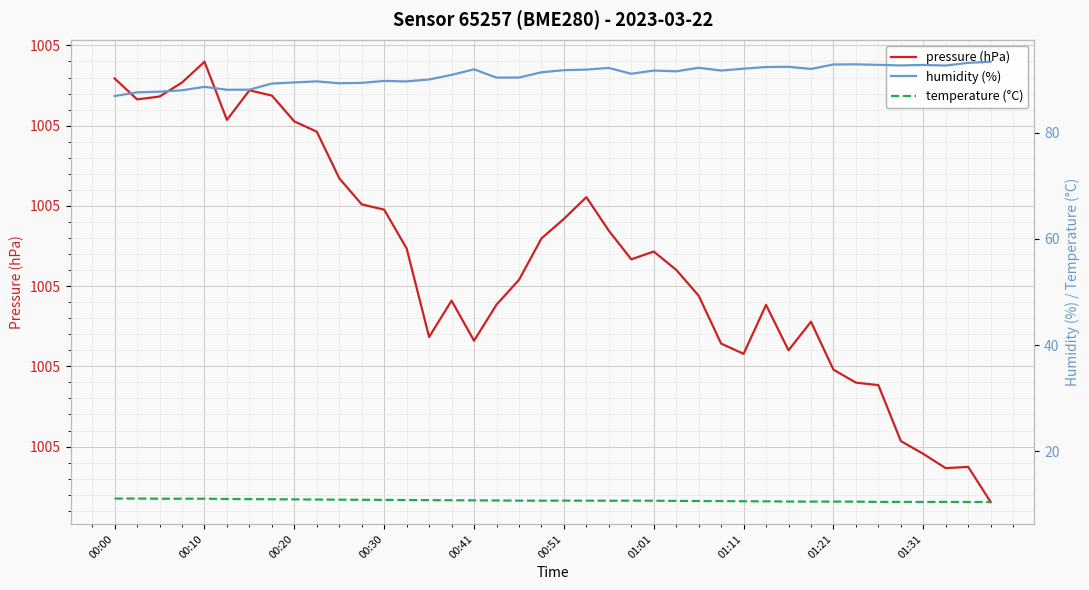

Is it true that temperature (°C) equals 6.4 at 34?

False